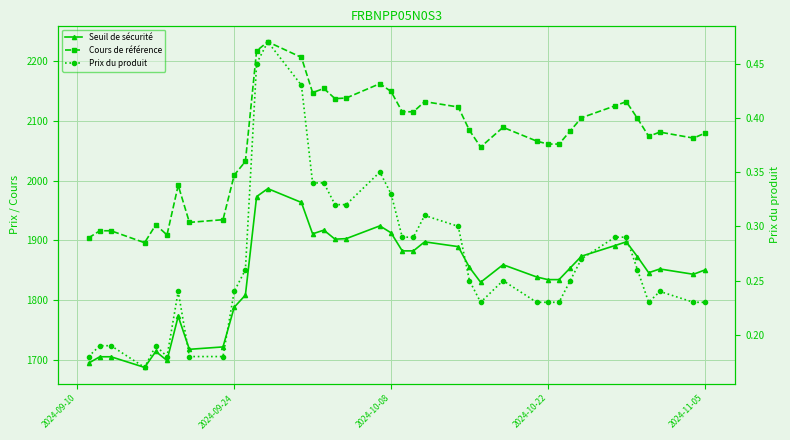

How many interior local peaks does the Seuil de sécurité series have?

9